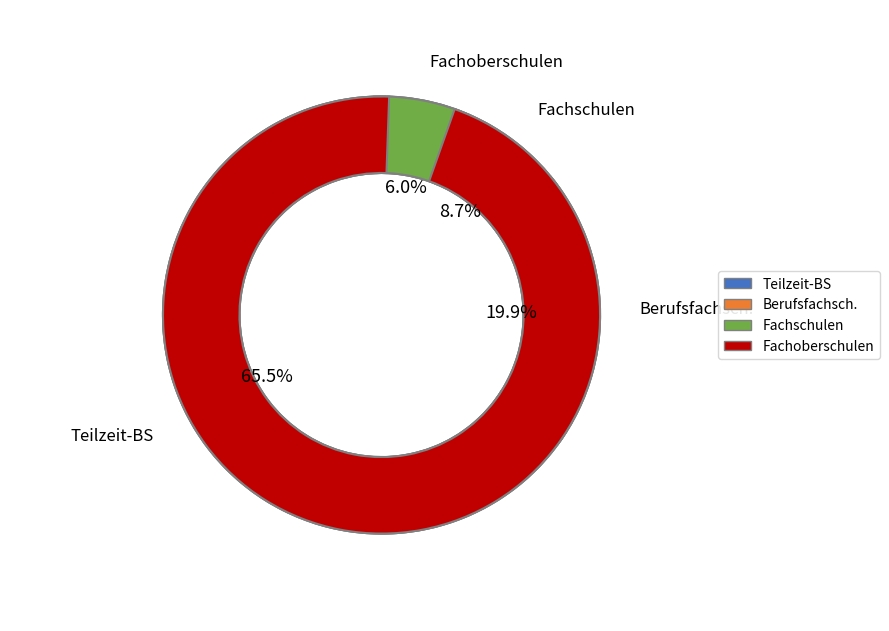

Does Fachschulen account for over 50% of the chart?

No